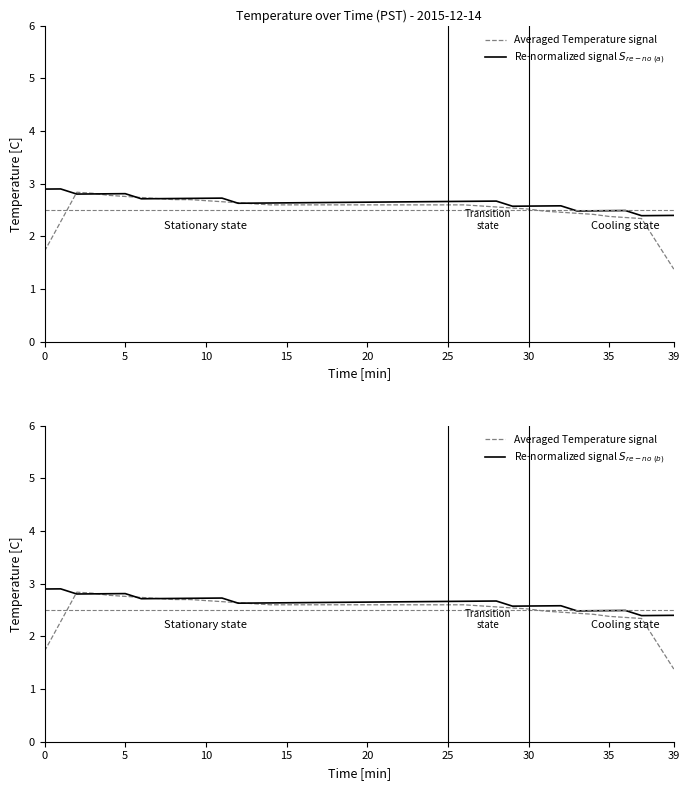

Reading left to right, extract all data points from this chart.

Averaged Temperature signal: 1.7	2.3	2.8	2.8	2.8	2.8	2.7	2.7	2.7	2.7	2.7	2.7	2.6	2.6	2.6	2.6	2.6	2.6	2.6	2.6	2.6	2.6	2.6	2.6	2.6	2.6	2.6	2.6	2.6	2.5	2.5	2.5	2.5	2.4	2.4	2.4	2.4	2.3	1.9	1.4
Re-normalized signal $S_{re-no\ (a)}$: 2.9	2.9	2.8	2.8	2.8	2.8	2.7	2.7	2.7	2.7	2.7	2.7	2.6	2.6	2.6	2.6	2.6	2.6	2.6	2.6	2.7	2.7	2.7	2.7	2.7	2.7	2.7	2.7	2.7	2.6	2.6	2.6	2.6	2.5	2.5	2.5	2.5	2.4	2.4	2.4
Re-normalized signal $S_{re-no\ (b)}$: 2.9	2.9	2.8	2.8	2.8	2.8	2.7	2.7	2.7	2.7	2.7	2.7	2.6	2.6	2.6	2.6	2.6	2.6	2.6	2.6	2.7	2.7	2.7	2.7	2.7	2.7	2.7	2.7	2.7	2.6	2.6	2.6	2.6	2.5	2.5	2.5	2.5	2.4	2.4	2.4